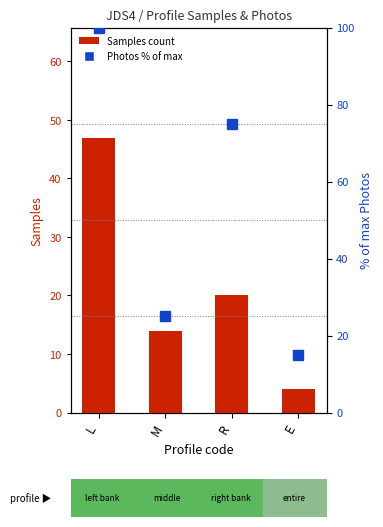

Are the bars horizontal?

No